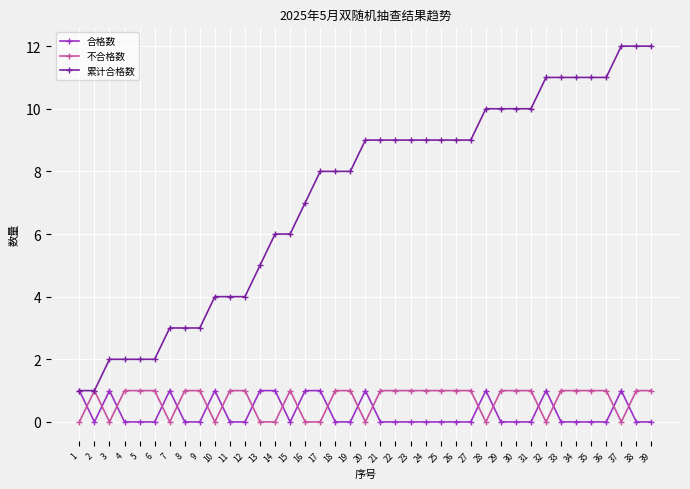

What is the value of the 累计合格数 point at the 21st from the left?

9